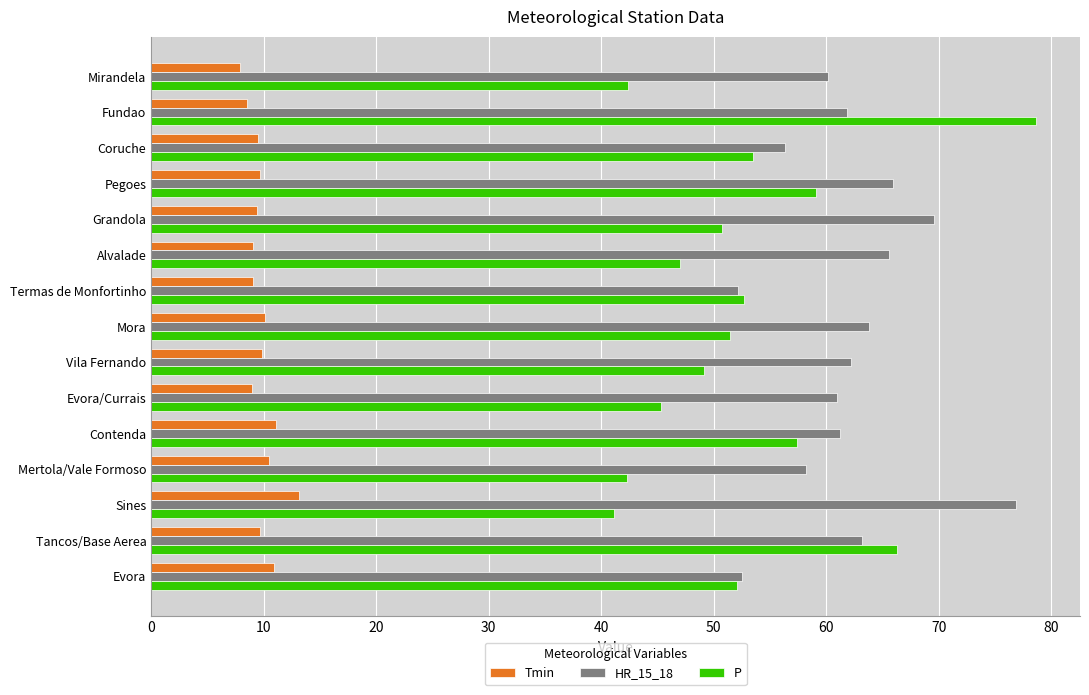

Which series has the largest total across all categories?

HR_15_18